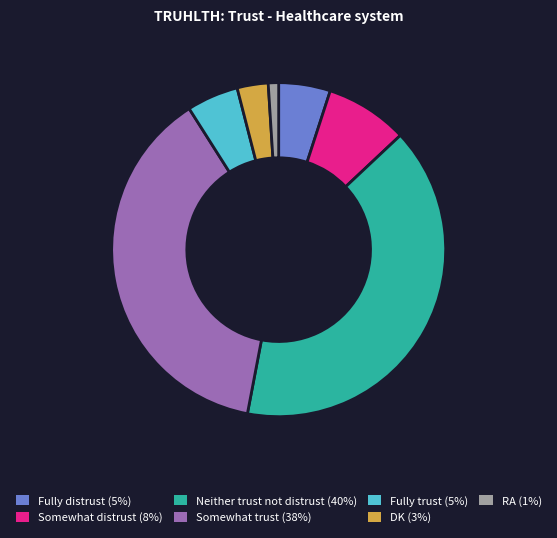

Does Somewhat distrust account for over 50% of the chart?

No